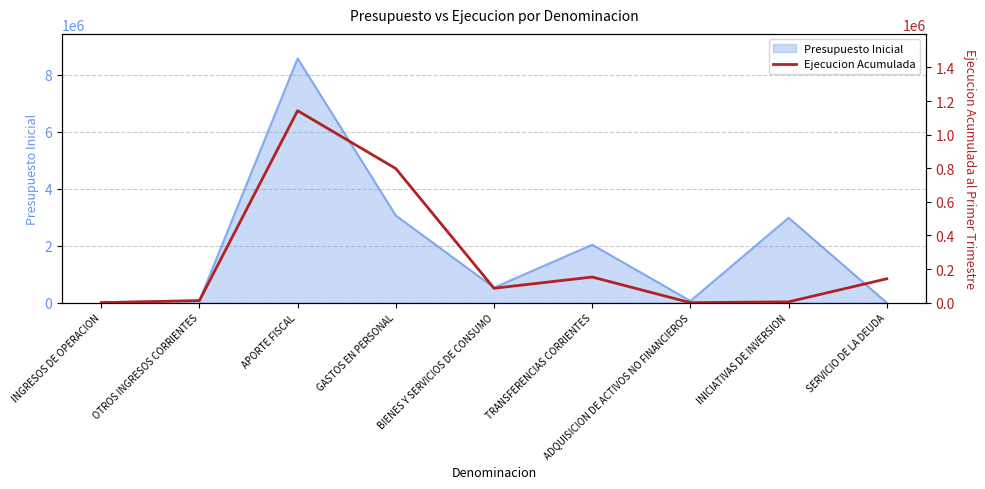

The chart shows a value of 142341 at BIENES Y SERVICIOS DE CONSUMO. True or false?

False